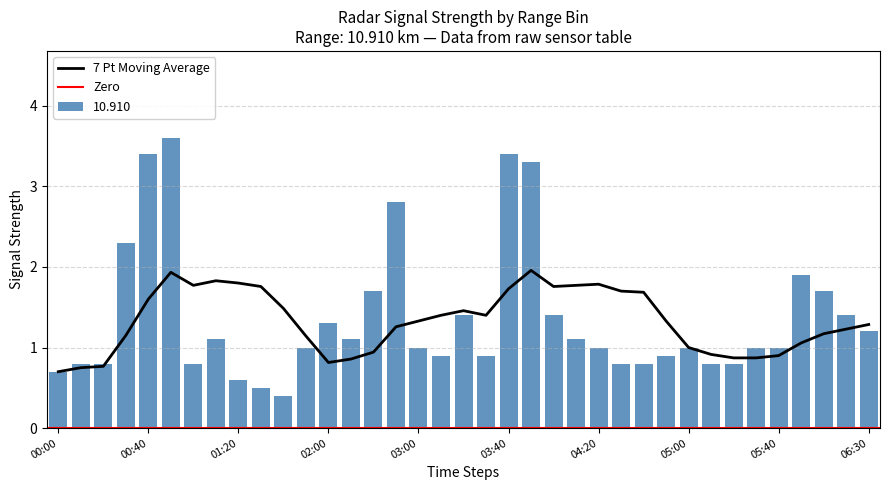

How many groups of bars are there?

37